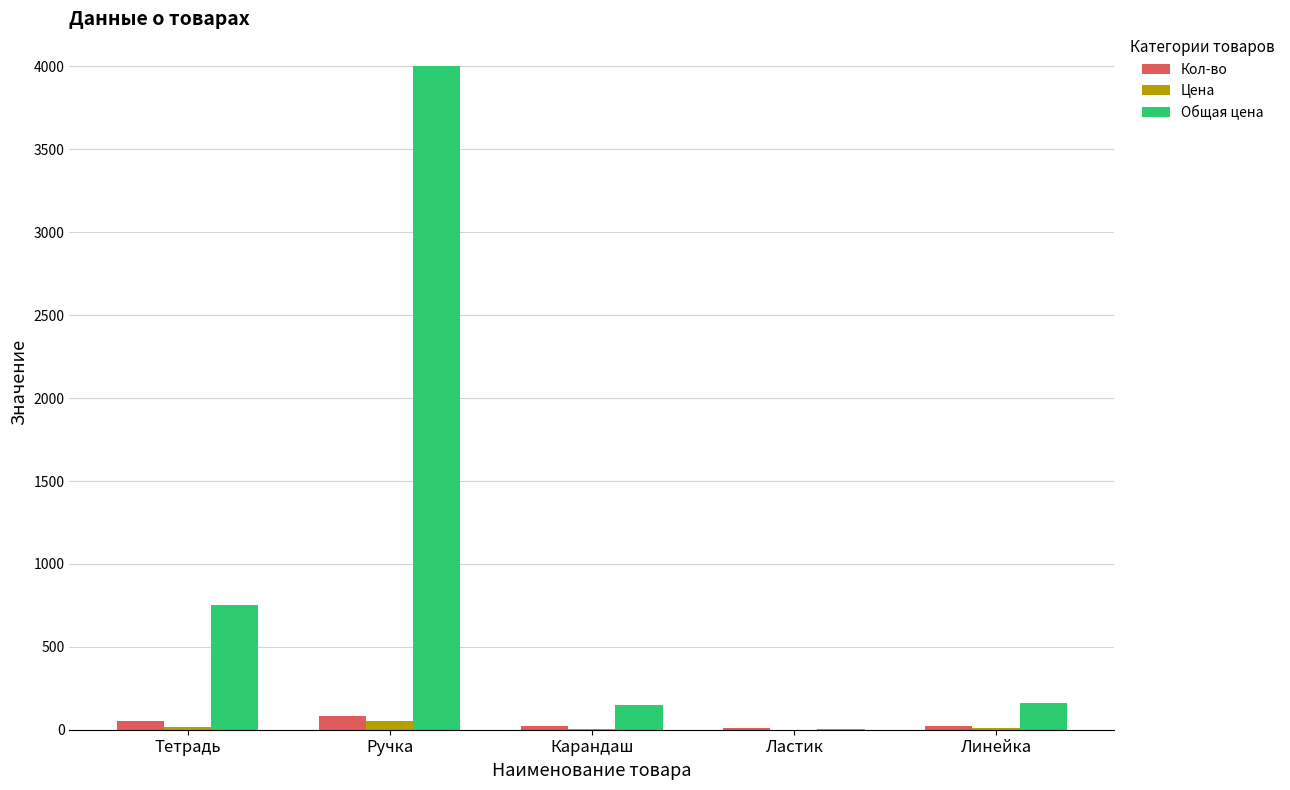

What is the sum of all Кол-во values?

185.0